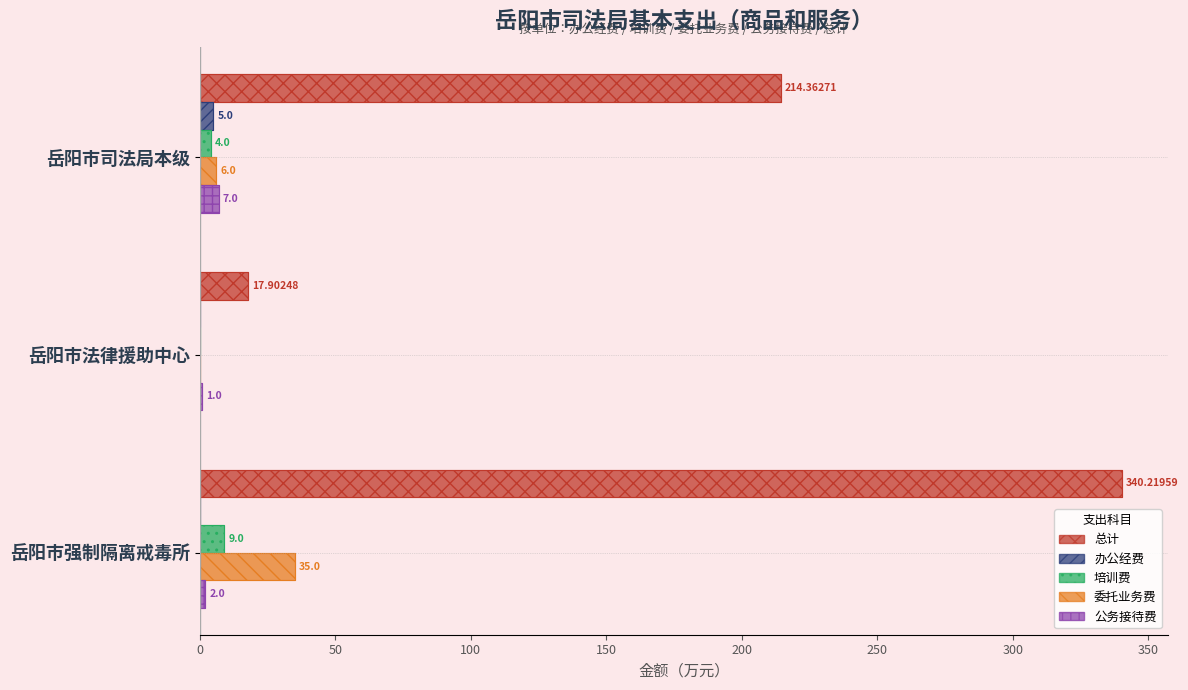

What is the average value of the 公务接待费 series?

3.3